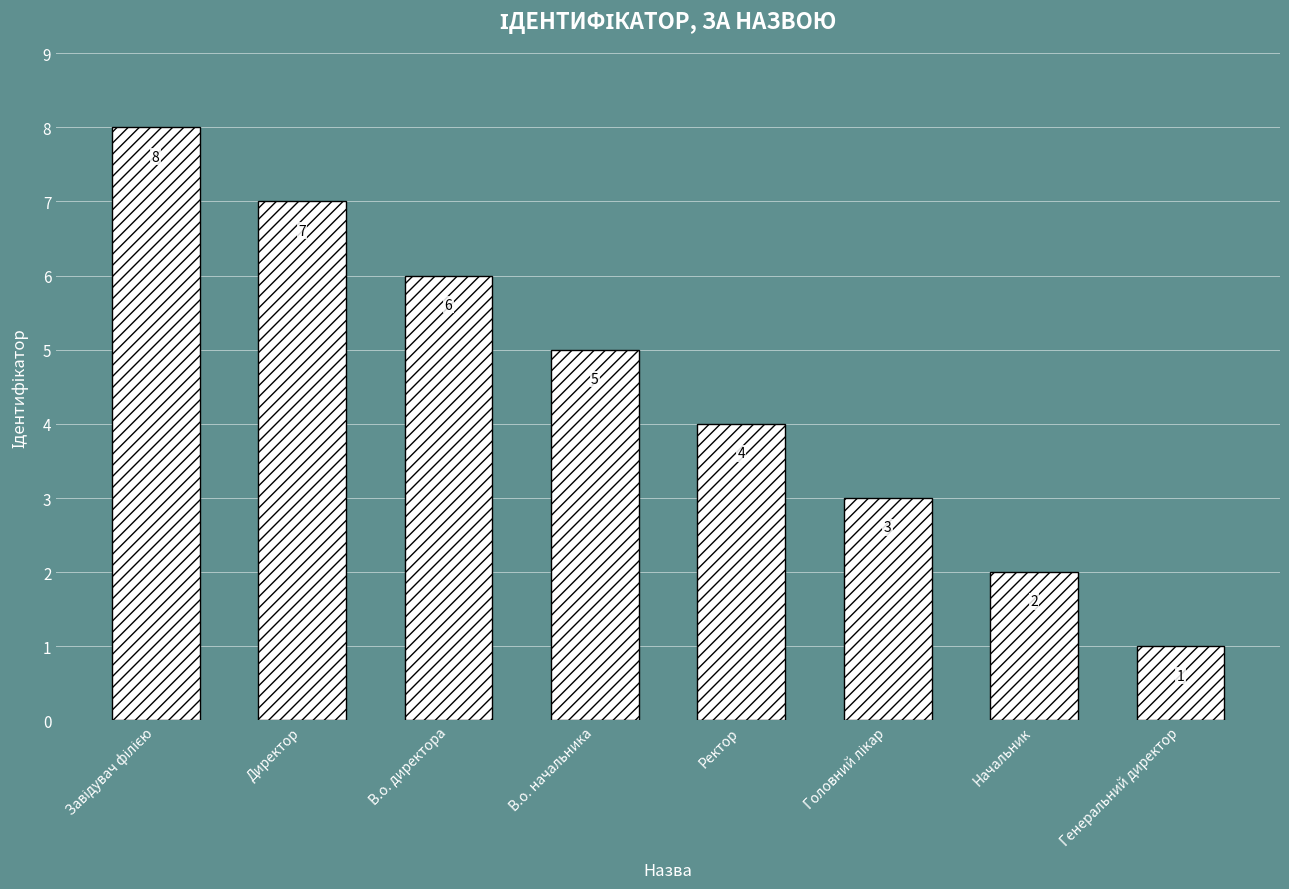

What is the value of the 1st bar from the left?

8